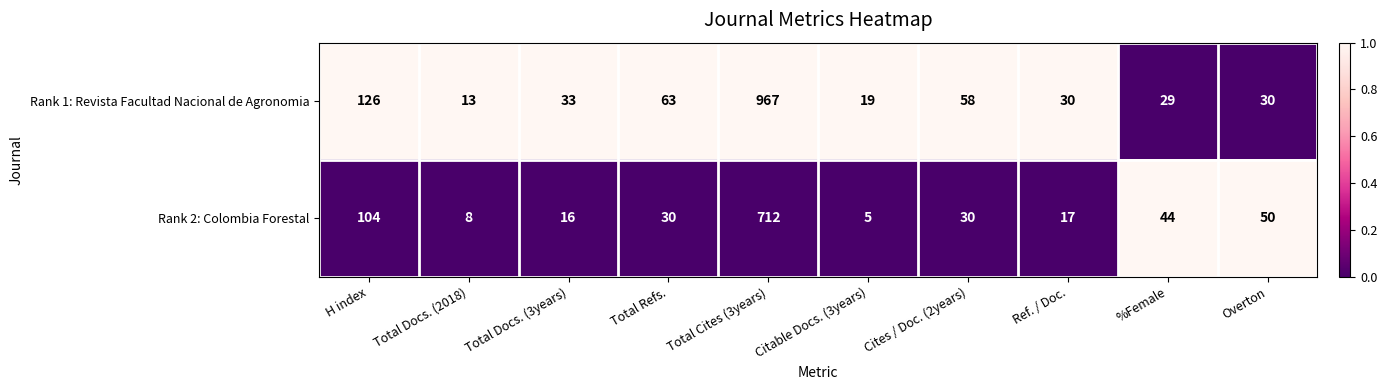

What is the total value across all series at %Female?

73